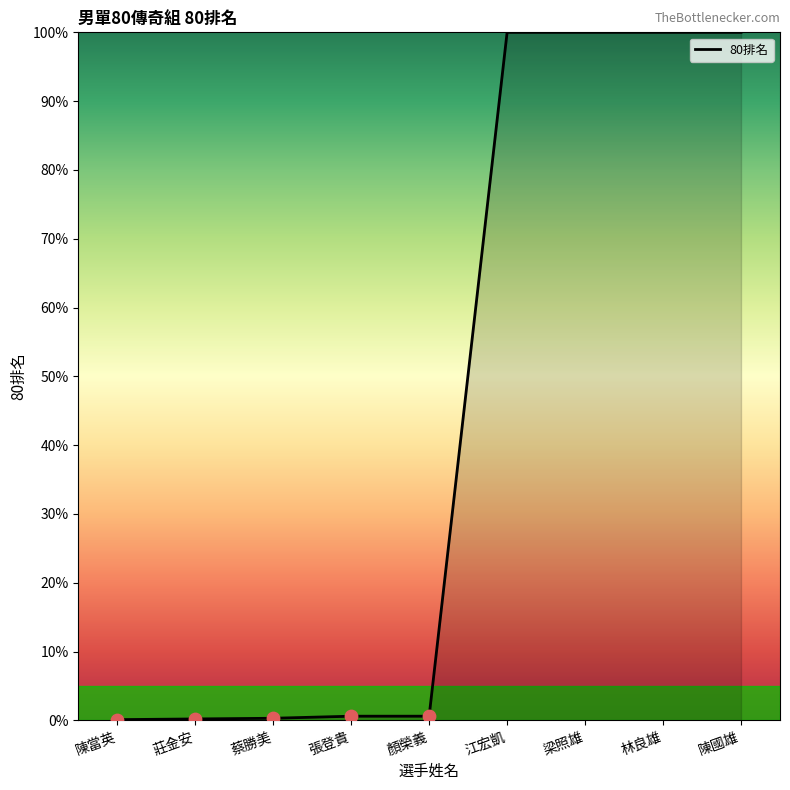

Between 江宏凱 and 陳當英, which is larger?

江宏凱